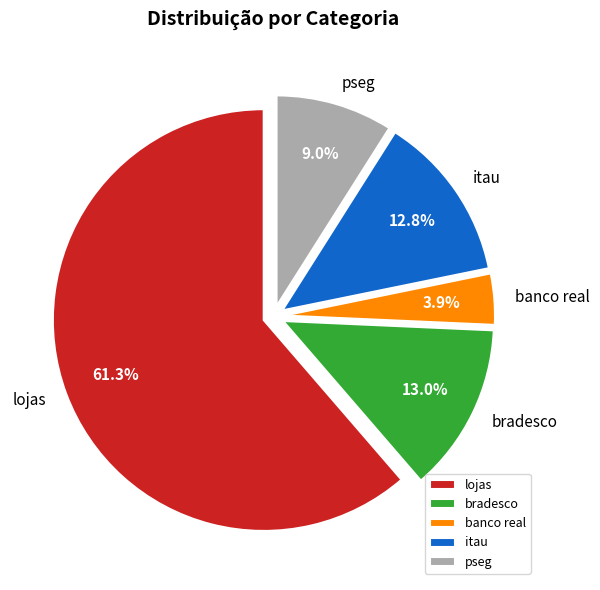

Does pseg account for over 50% of the chart?

No